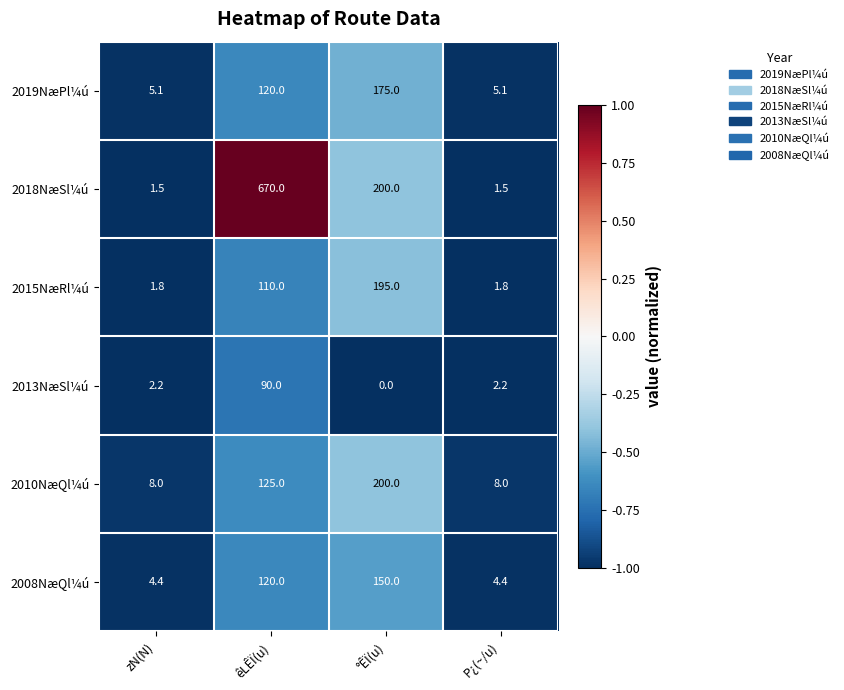

True or false: 2019NæPl¼ú has a value of 5.1 at zN(N).

True